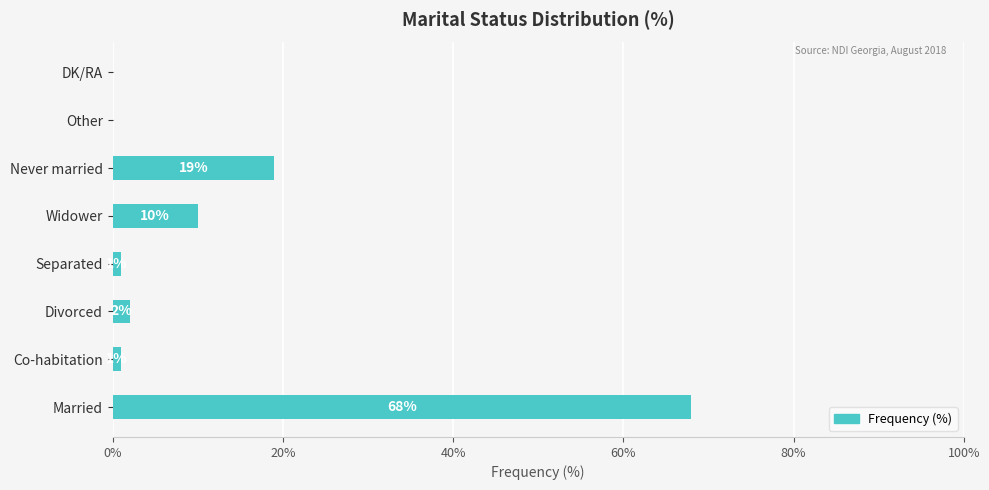

True or false: the data shows 0 at Other.

True